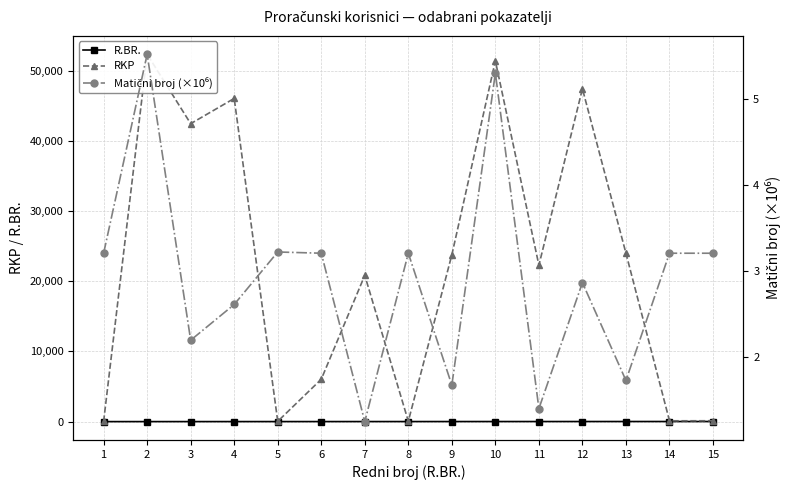

Which series has the largest range (max minus min)?

RKP